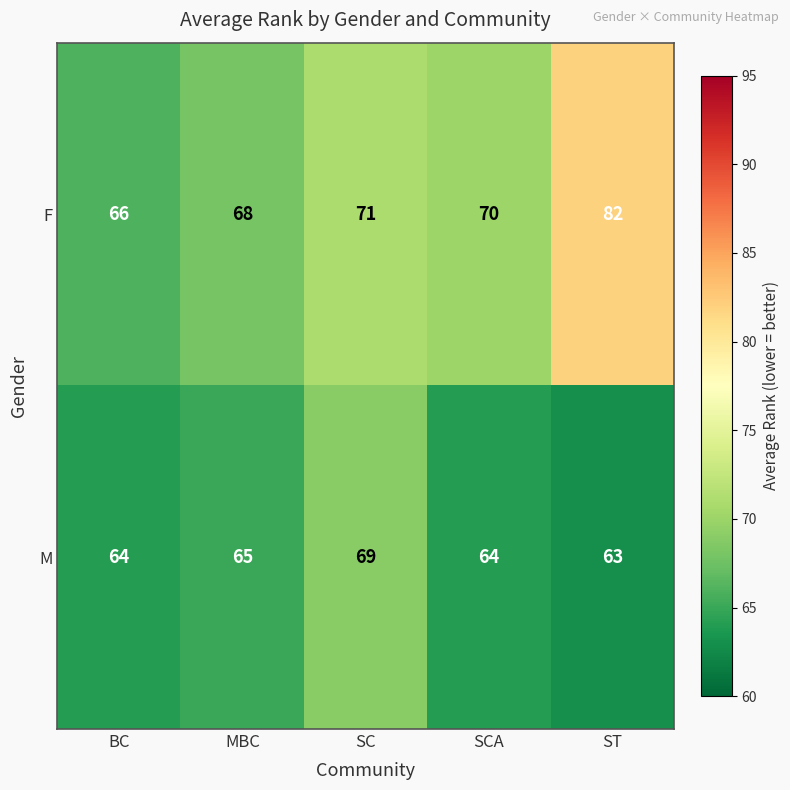

At which label does F first exceed 70?

SC